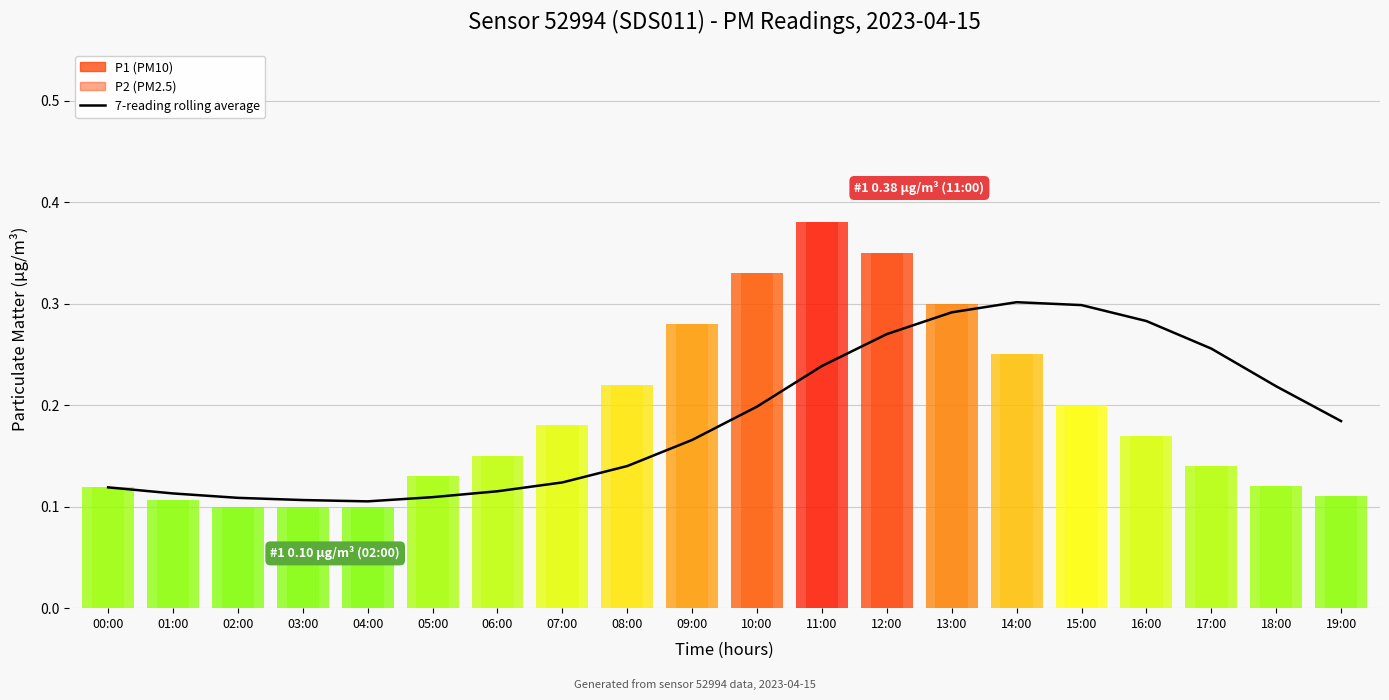

Reading left to right, list all the values displayed in this chart.

00:00=0.1	01:00=0.1	02:00=0.1	03:00=0.1	04:00=0.1	05:00=0.1	06:00=0.1	07:00=0.1	08:00=0.1	09:00=0.2	10:00=0.2	11:00=0.2	12:00=0.3	13:00=0.3	14:00=0.3	15:00=0.3	16:00=0.3	17:00=0.3	18:00=0.2	19:00=0.2